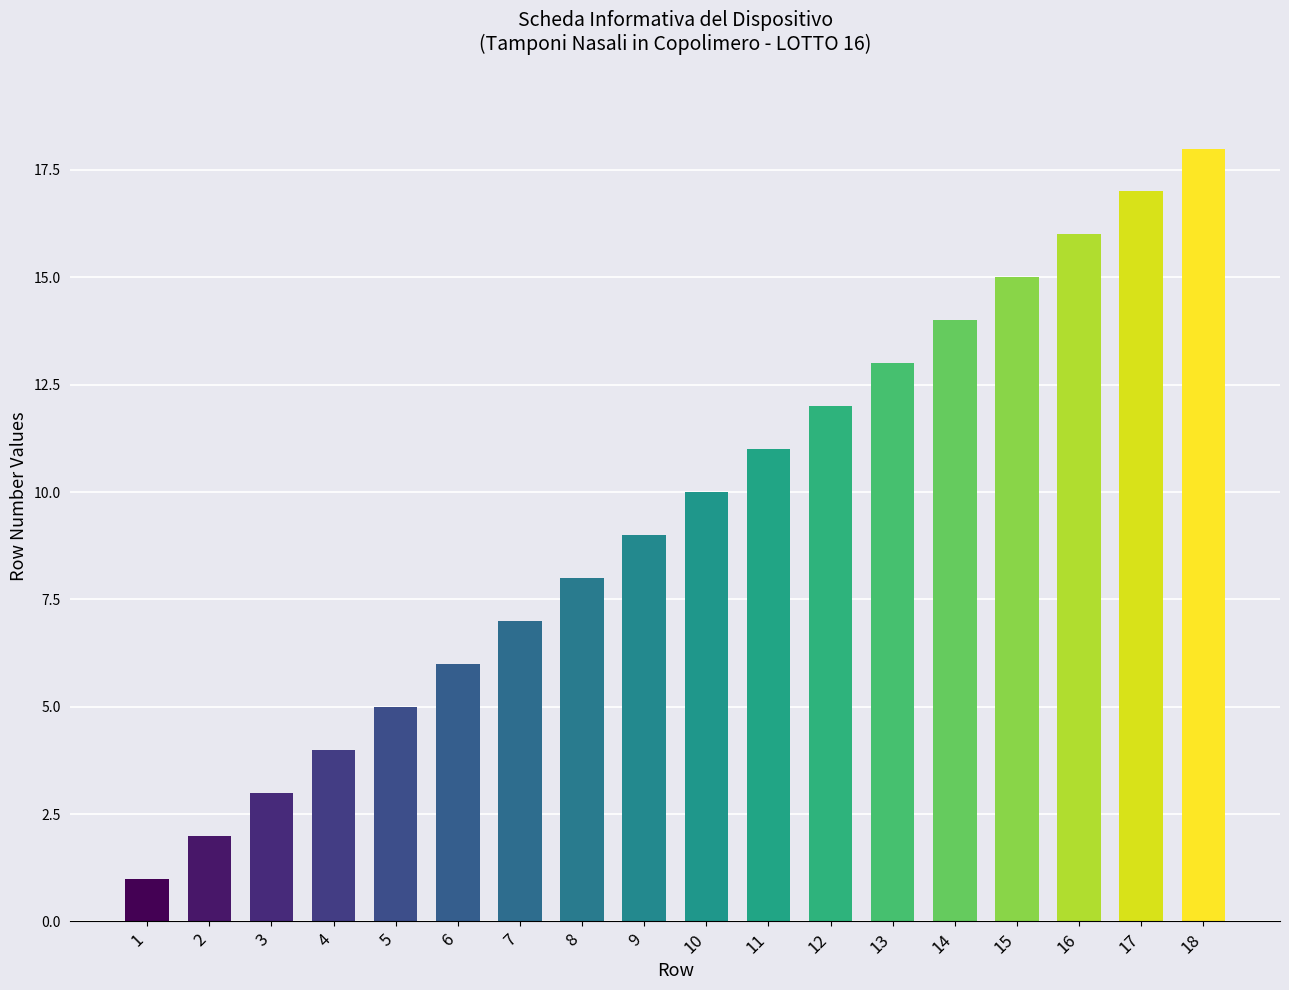

What is the difference between the maximum and second lowest values?

16